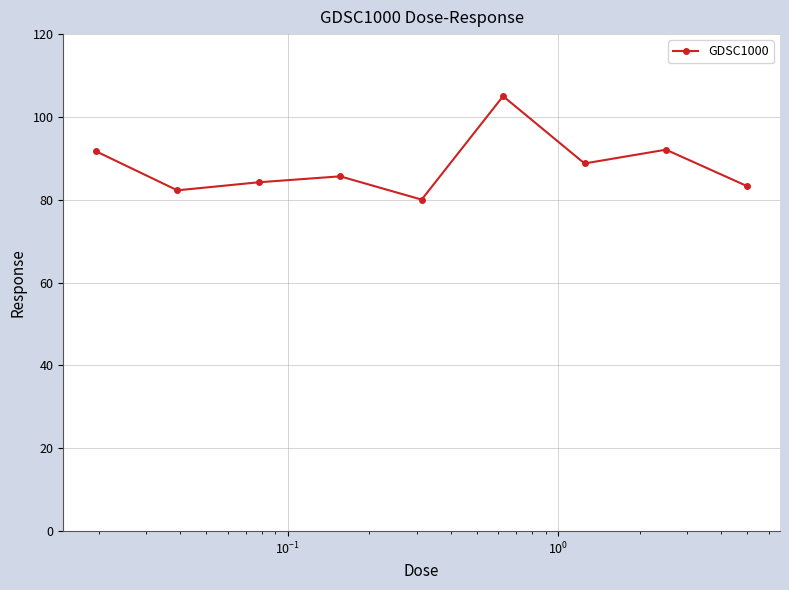

What is the average value?

88.1